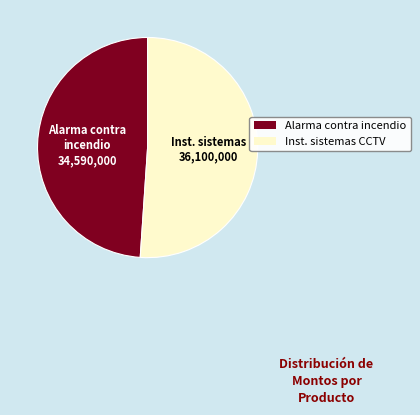

Is the sum of Alarma contra incendio and Inst. sistemas CCTV greater than half?

Yes